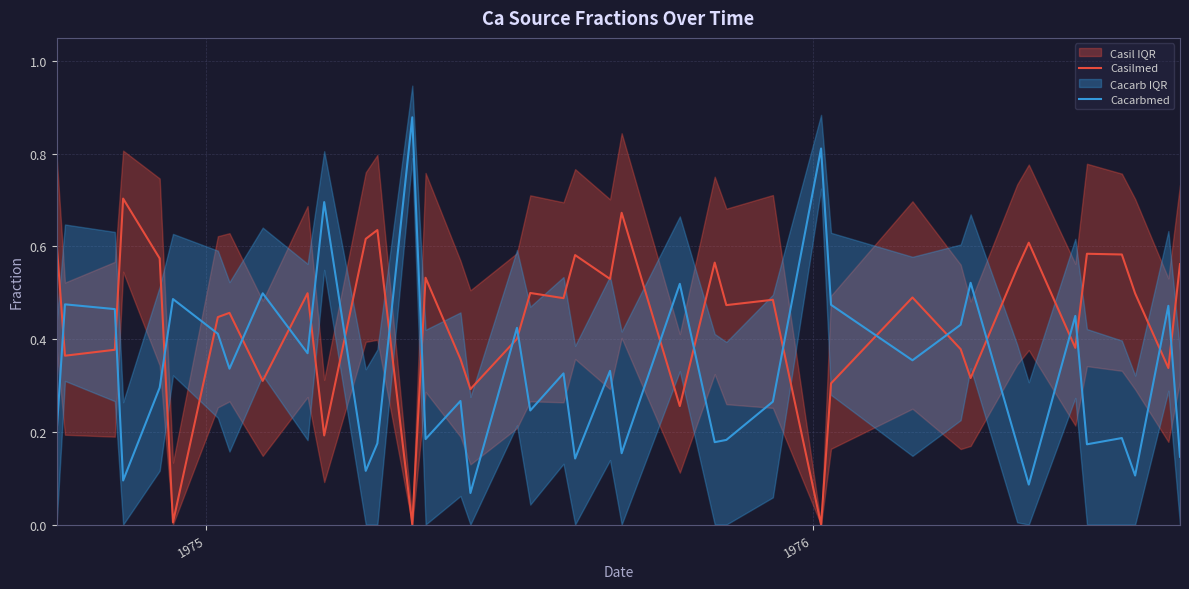

How many times do Cacarbmed and Casilmed cross each other?

22